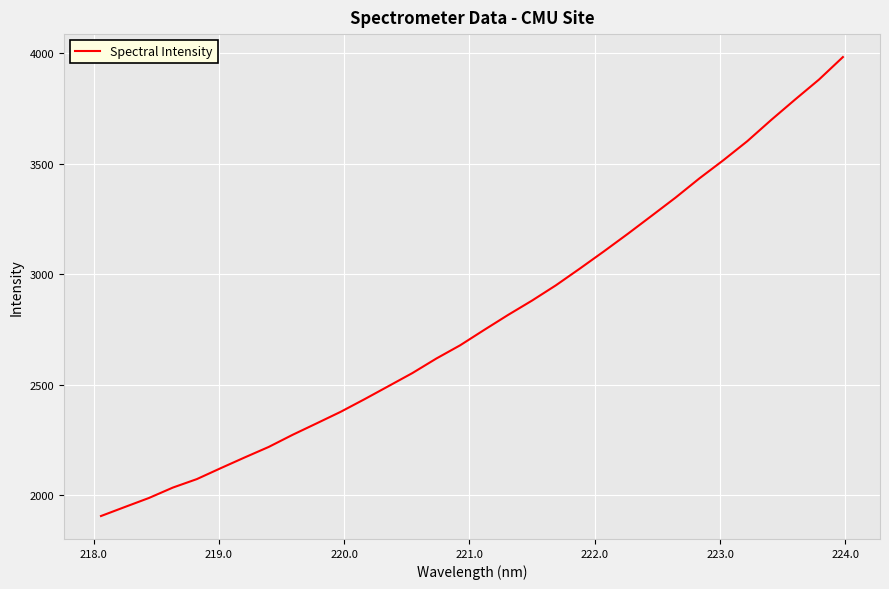

What is the maximum value shown in the chart?

3981.6